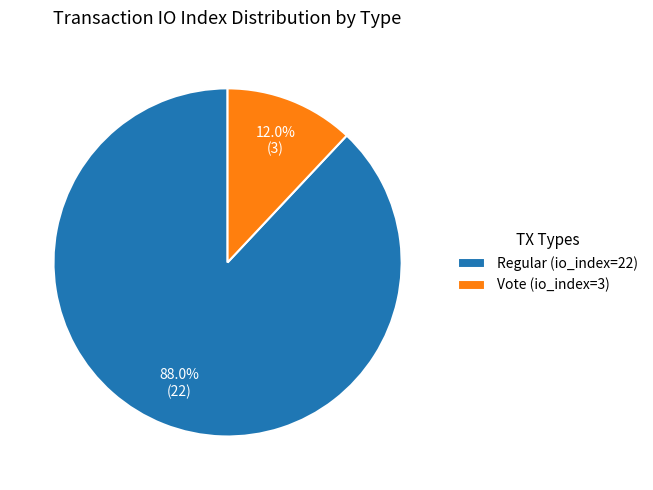

What is the majority slice?

Regular (io_index=22)